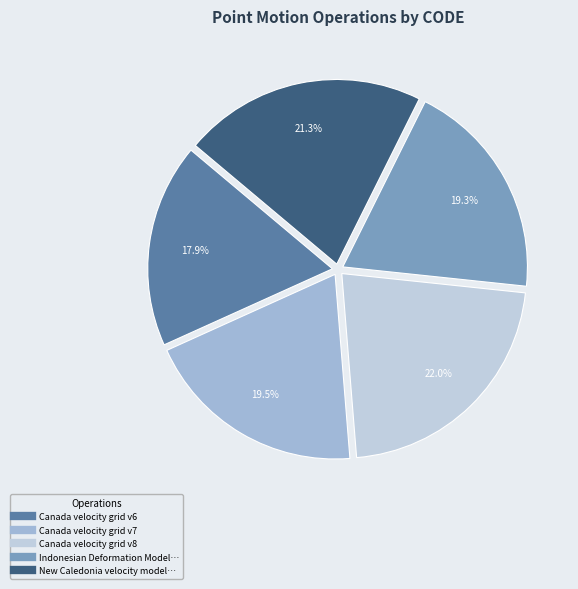

Does any single category account for the majority?

No